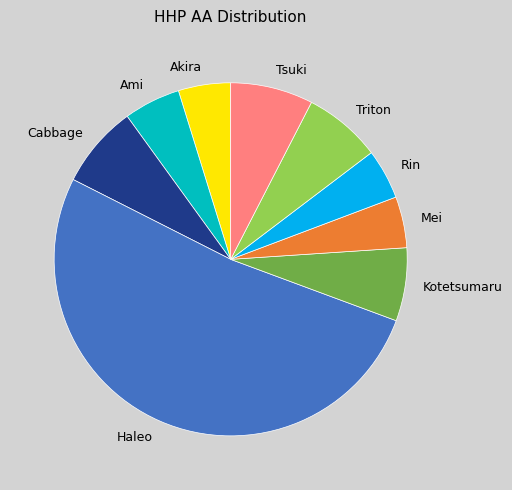

Approximately how many times larger is the value at Cabbage compared to Ami?

1.5